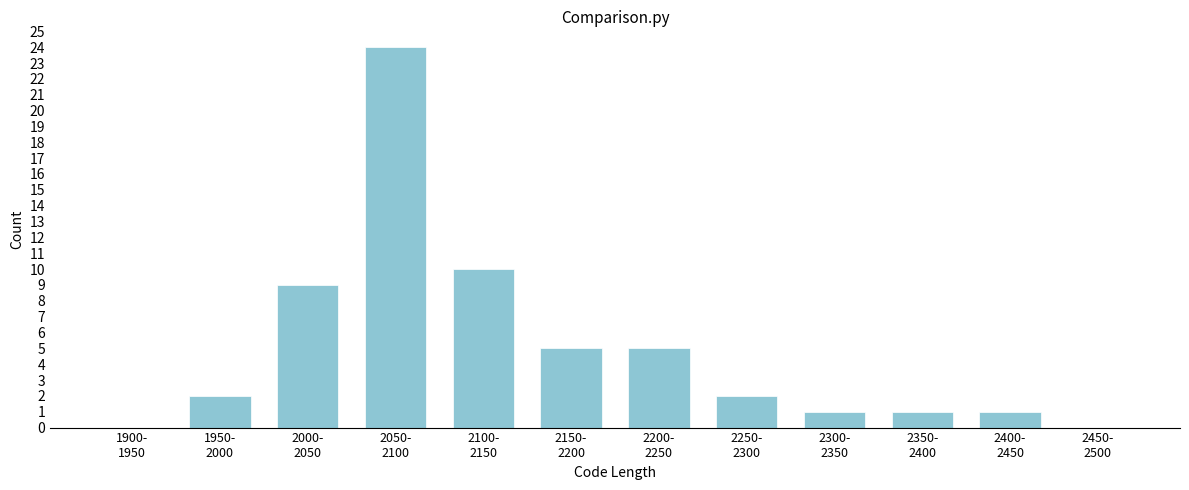

What is the maximum value shown in the chart?

24